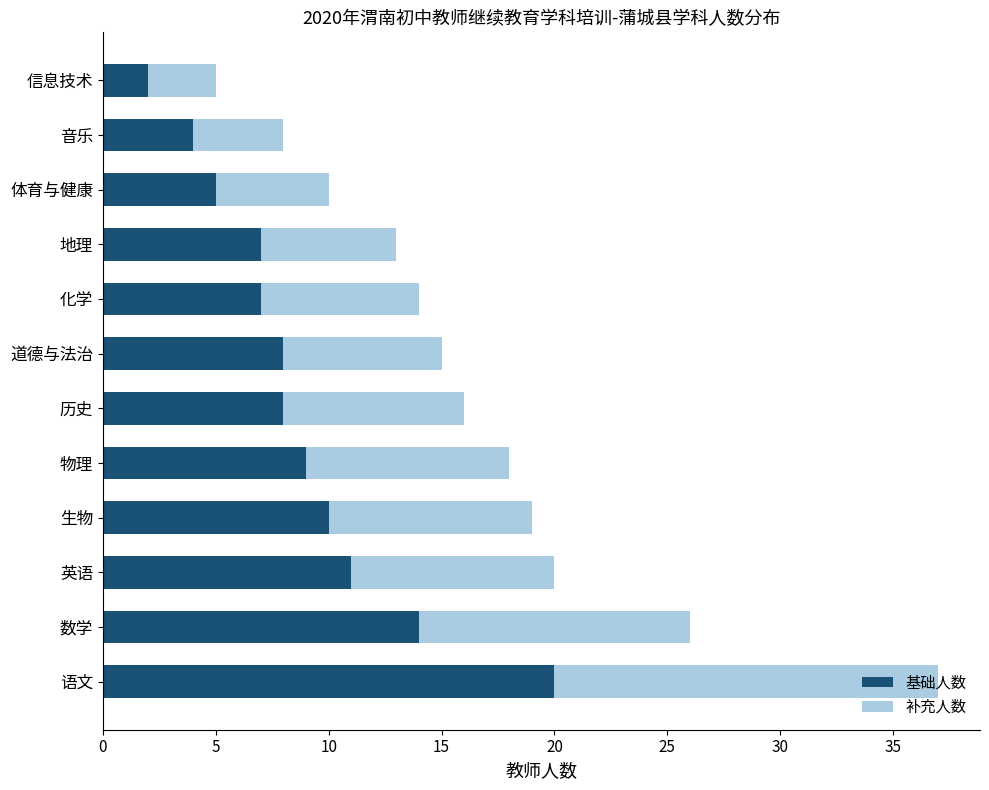

The 基础人数 series shows 7 at 地理. True or false?

True